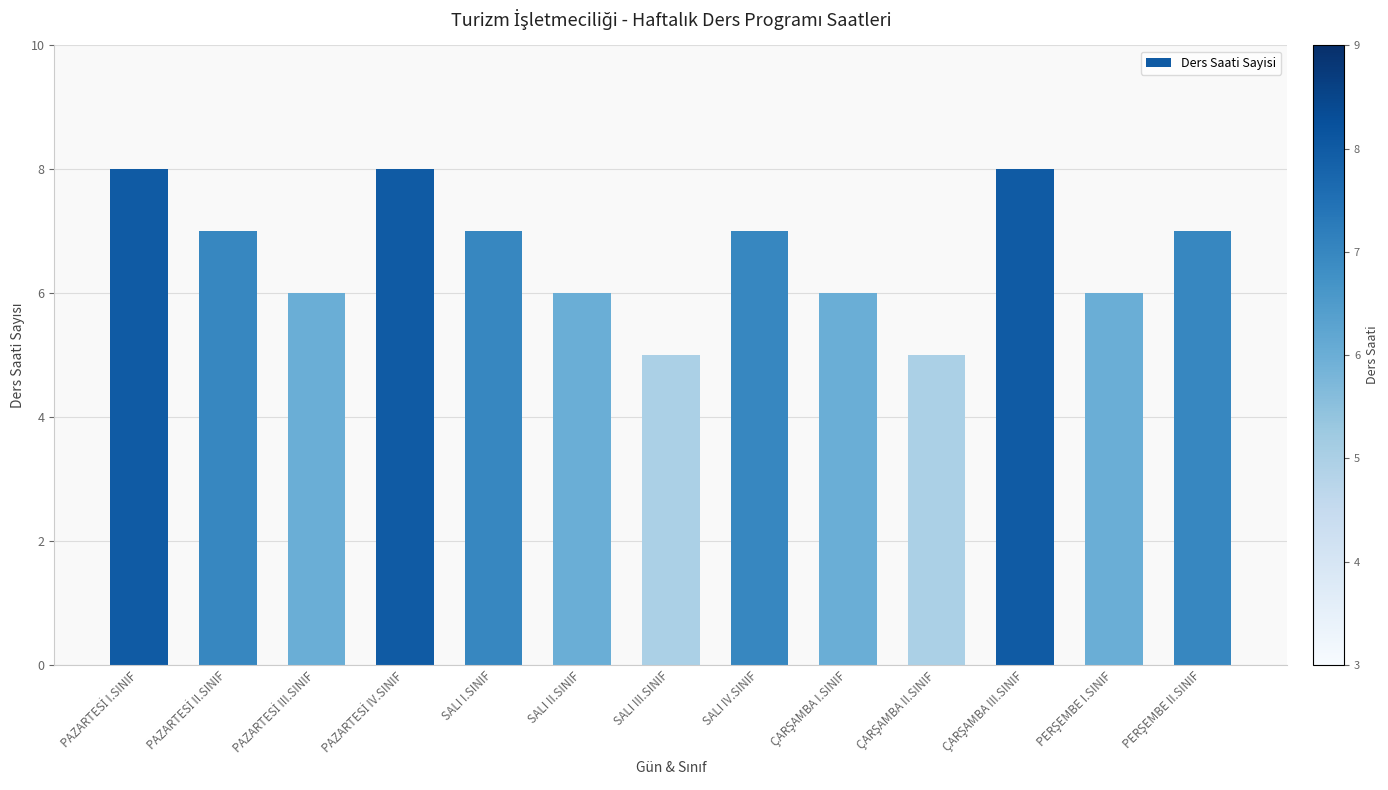

Reading left to right, transcribe all the data shown in this chart.

8	7	6	8	7	6	5	7	6	5	8	6	7